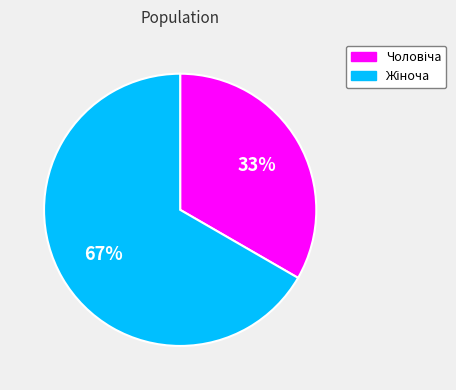

Is there a majority slice in this chart?

Yes